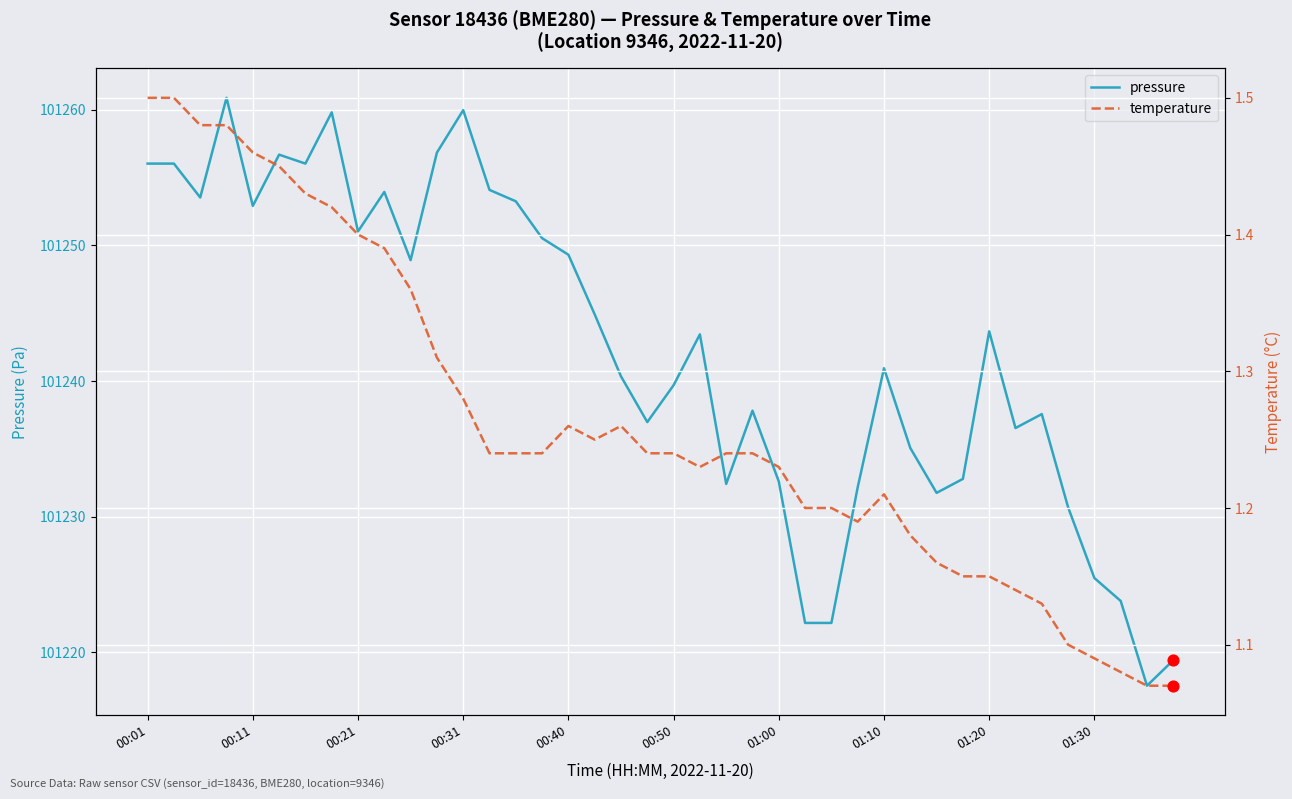

Is the value of pressure at 15 greater than the value of temperature at 19?

Yes